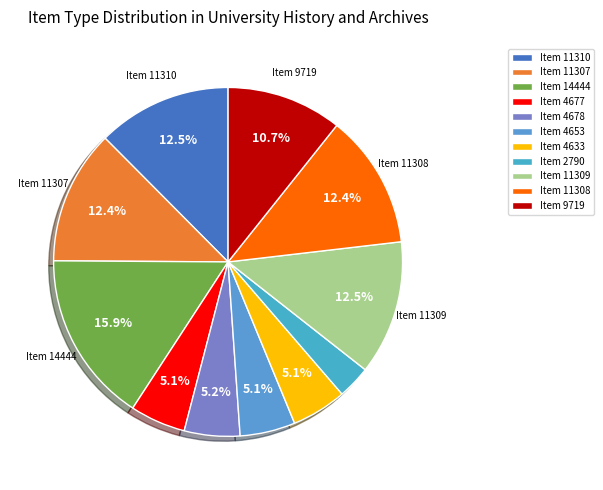

True or false: Item 11308 accounts for 12% of the total.

True